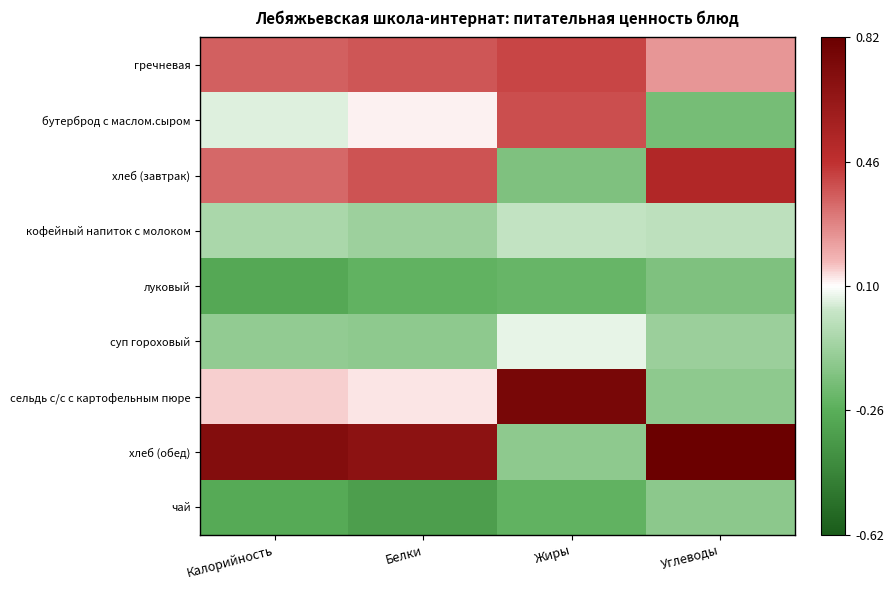

What is the minimum value shown in the chart?

-0.4